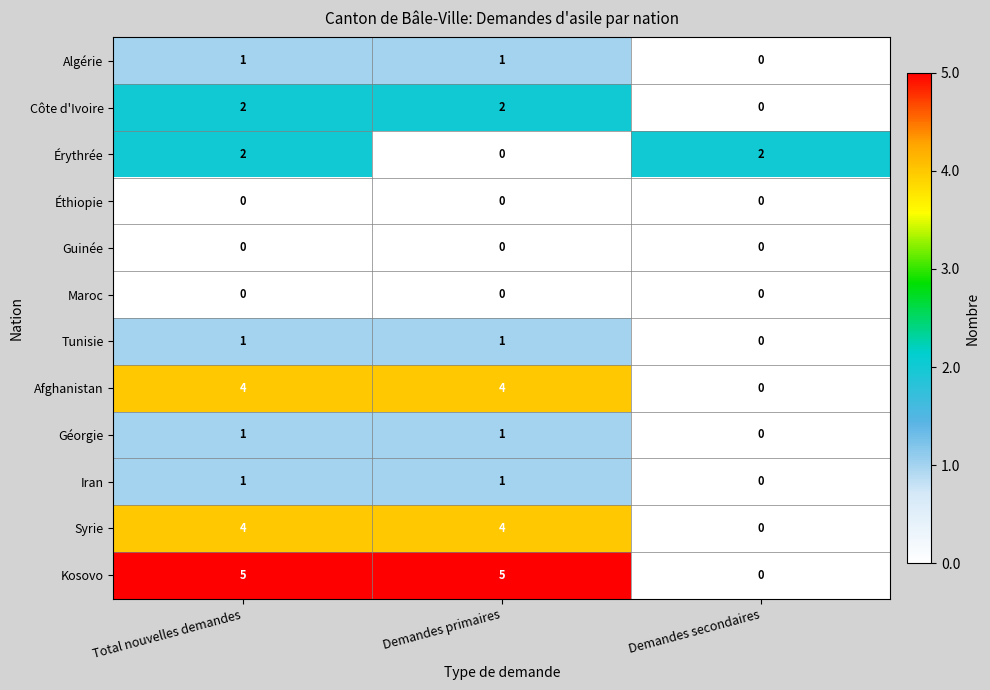

What is the average value of the Afghanistan series?

3